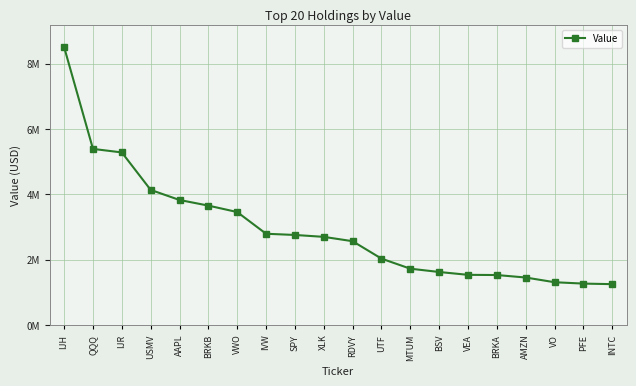

Does the chart have visible grid lines?

Yes